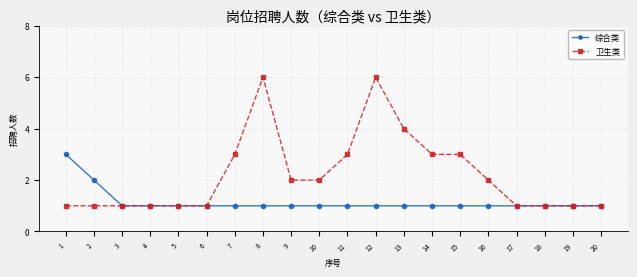

List the series in order of their peak value, highest first.

卫生类, 综合类